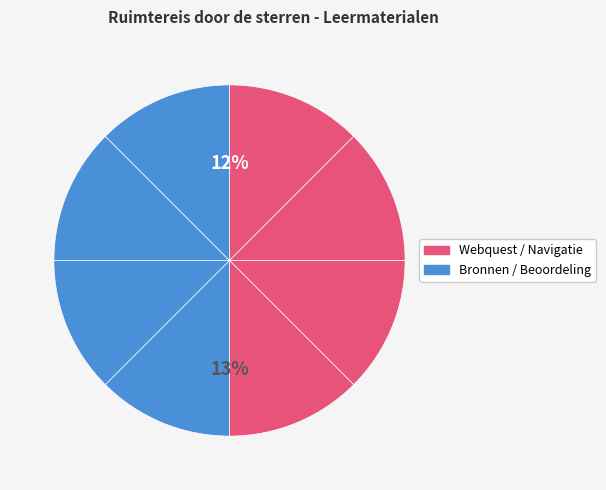

Count the number of slices in the pie.

8